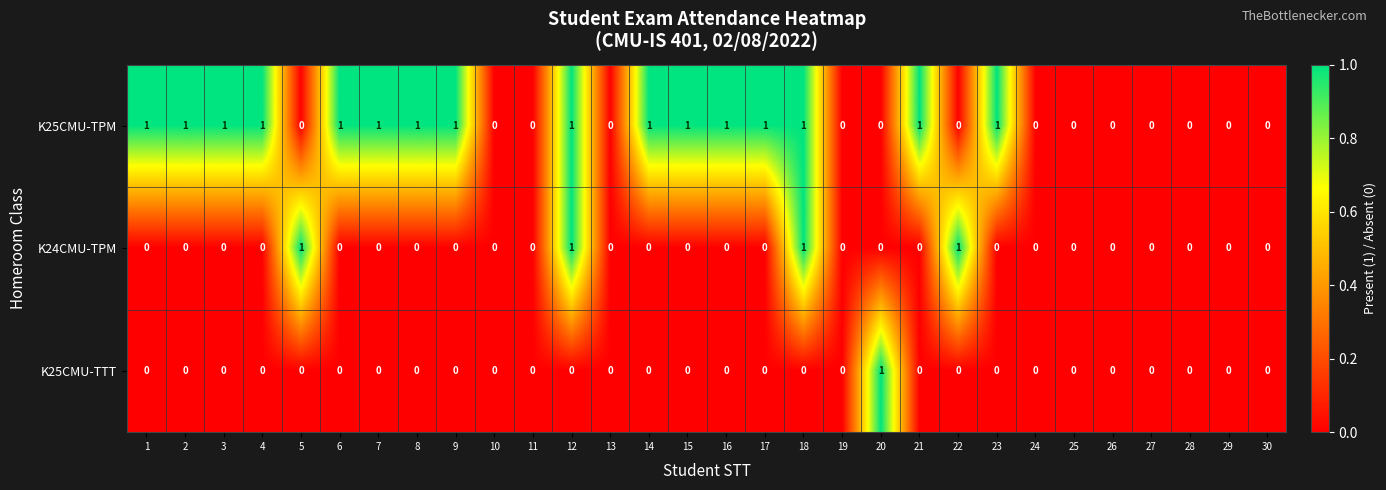

List the series in order of their overall mean, lowest first.

K25CMU-TTT, K24CMU-TPM, K25CMU-TPM